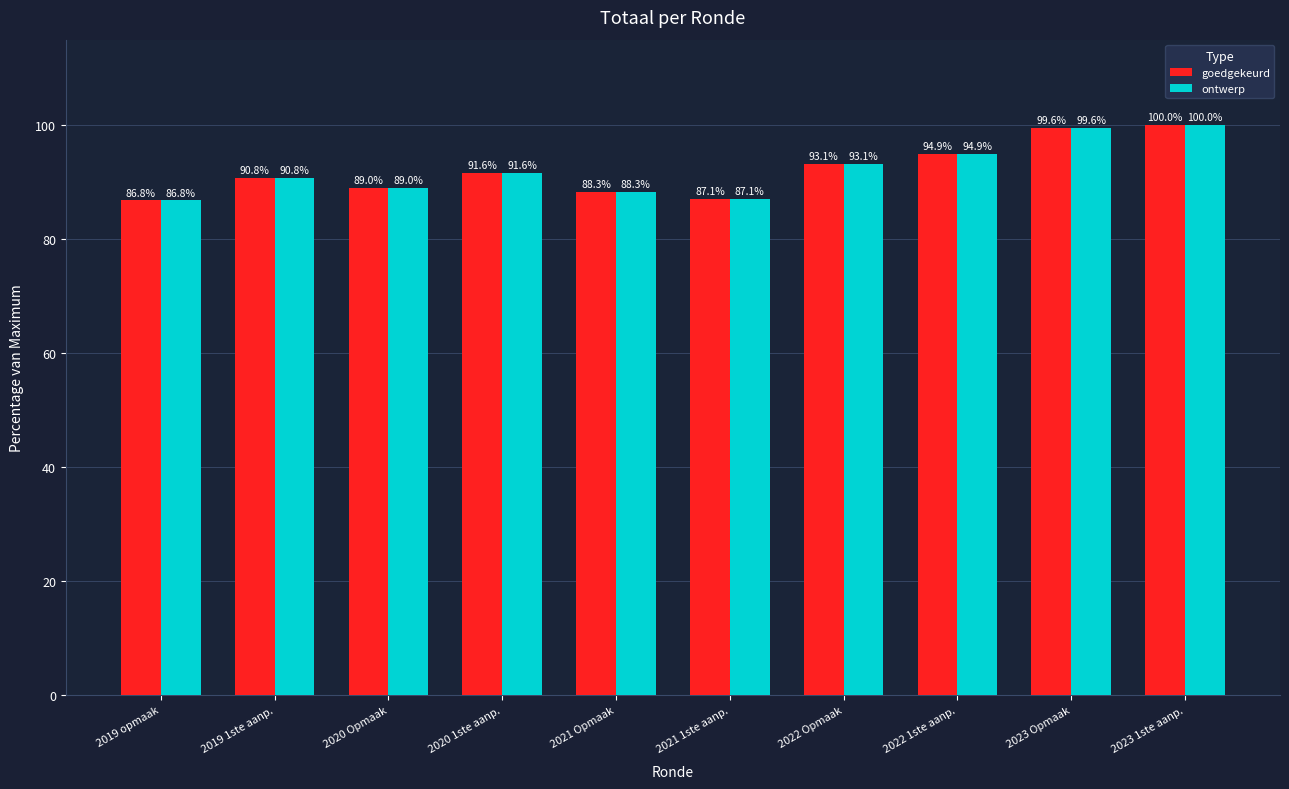

The value of goedgekeurd at 2021 1ste aanp. is 87.1. True or false?

True